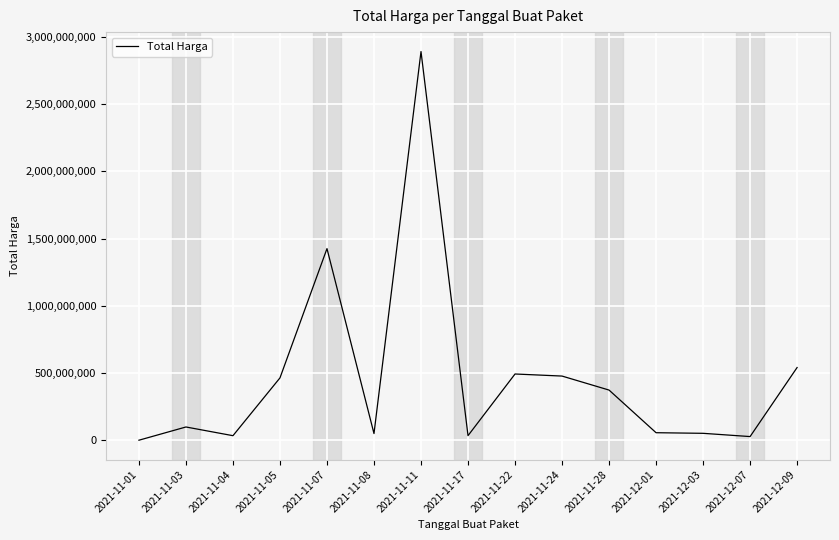

Which has a higher value, 2021-11-24 or 2021-12-03?

2021-11-24